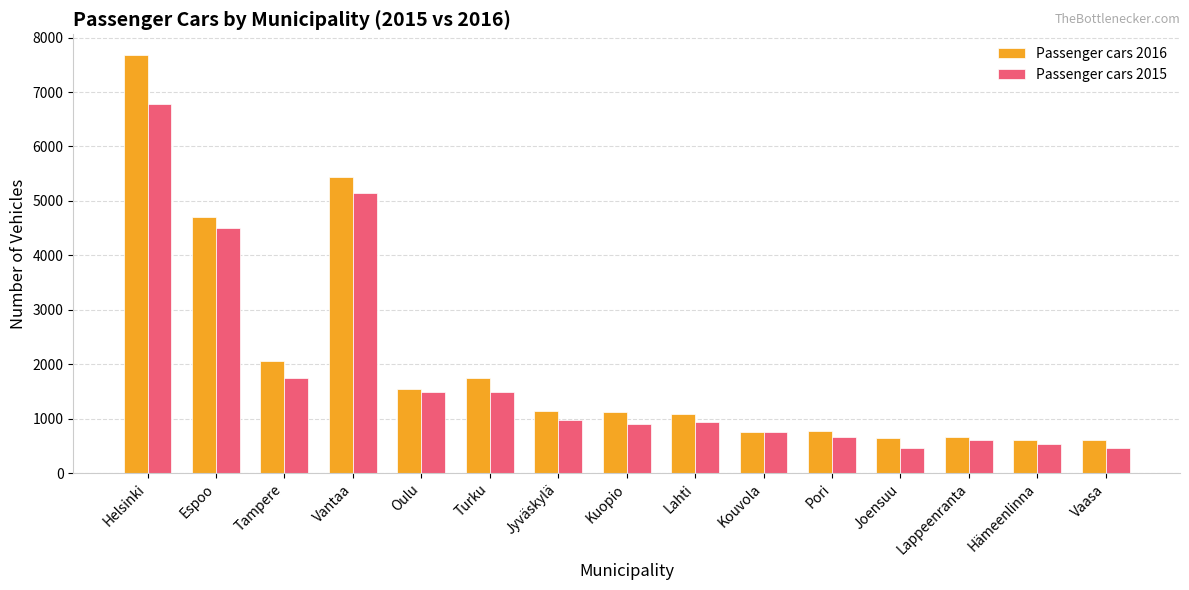

Which series has the largest range (max minus min)?

Passenger cars 2016